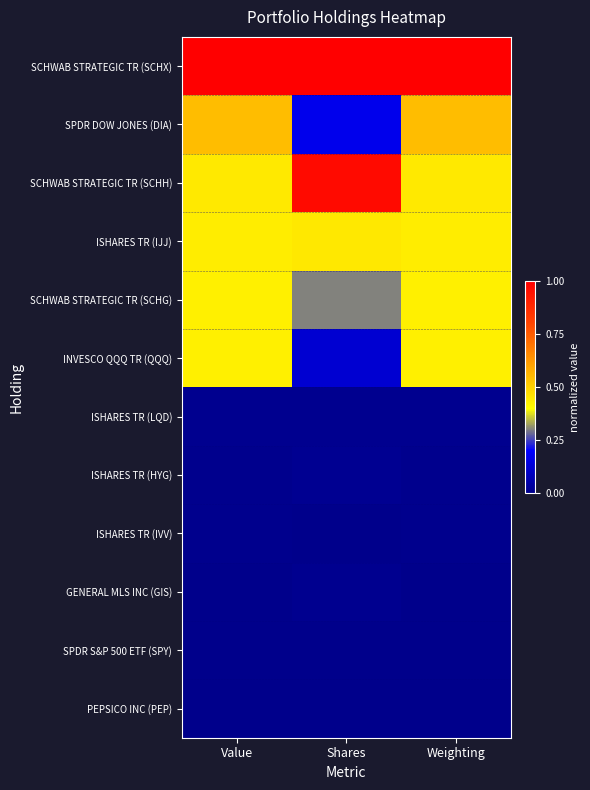

At which category is the sum across all series the highest?

Weighting